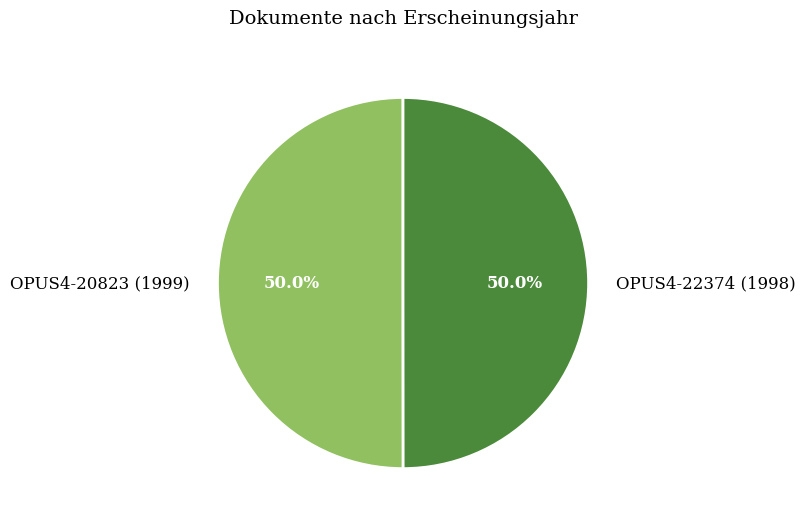

Is the sum of OPUS4-20823 (1999) and OPUS4-22374 (1998) greater than half?

Yes